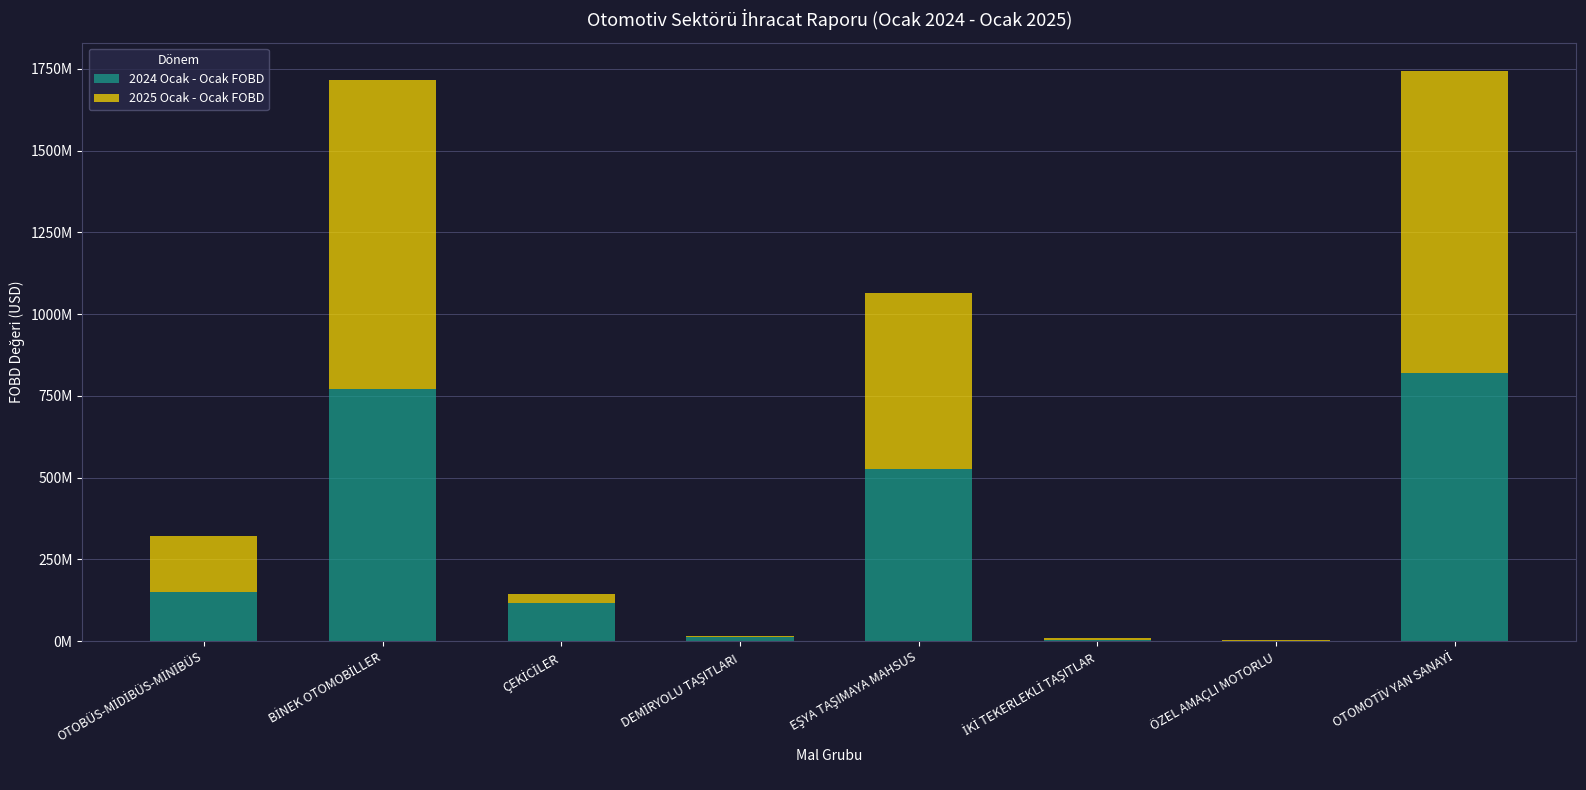

Where does the 2024 Ocak - Ocak FOBD series first go above 149412068?

OTOBÜS-MİDİBÜS-MİNİBÜS